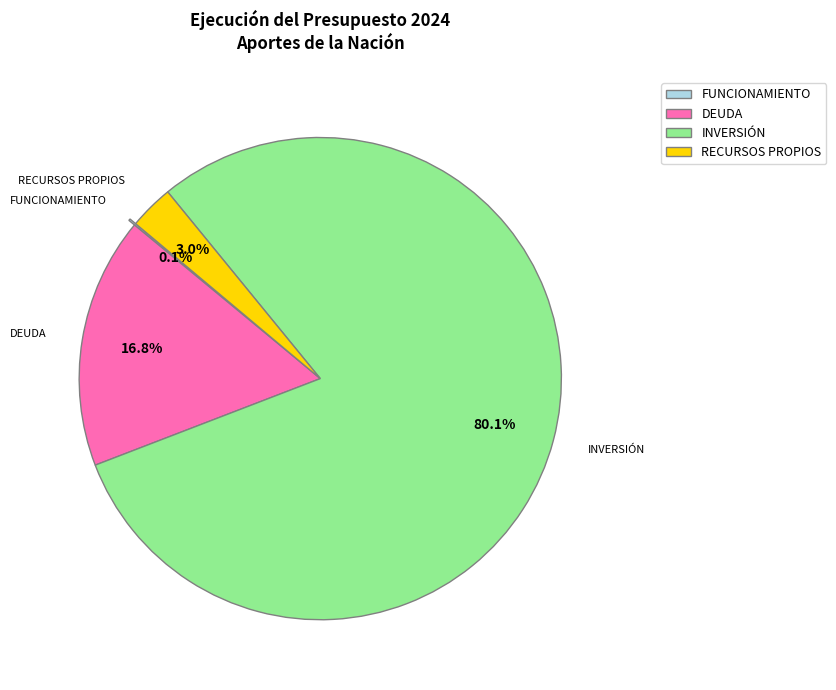

To the nearest percent, what is the average slice percentage?

25%